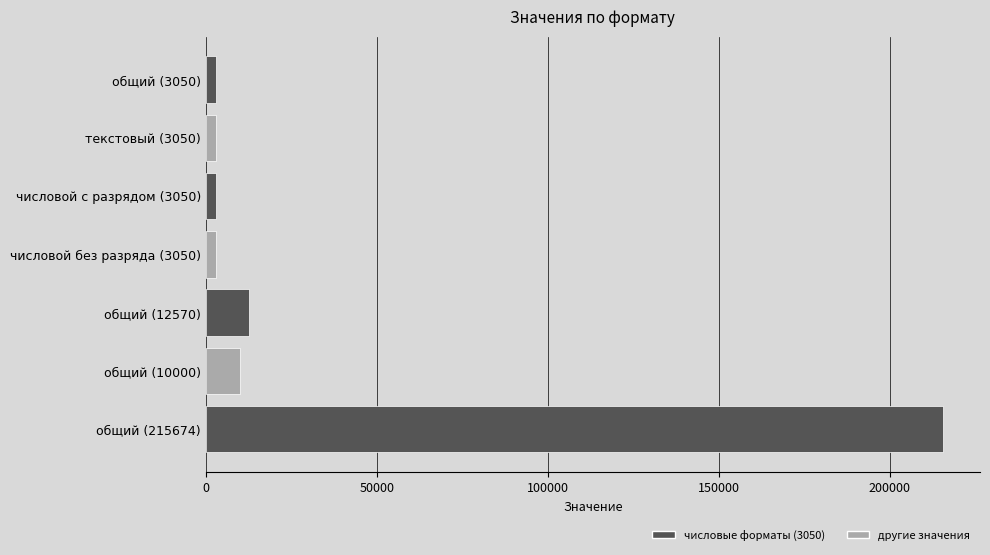

How many values exceed 3050?

3